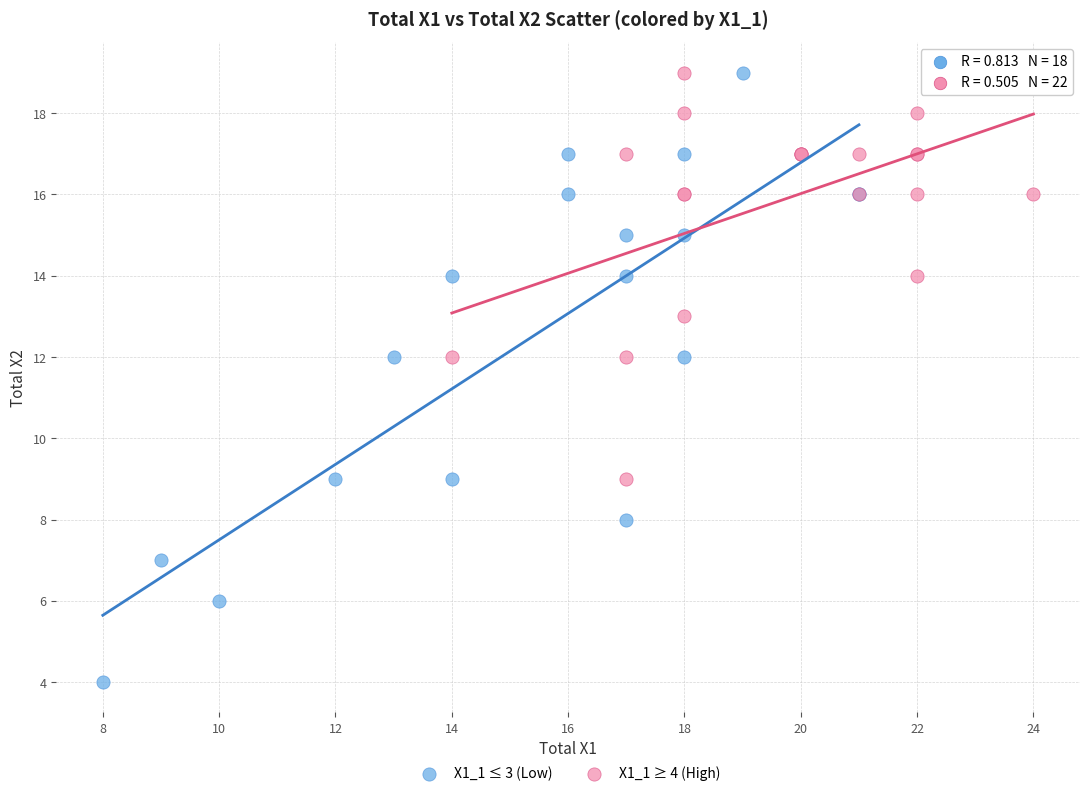

Which series contains the lowest Y value?

X1_1 ≤ 3 (Low)